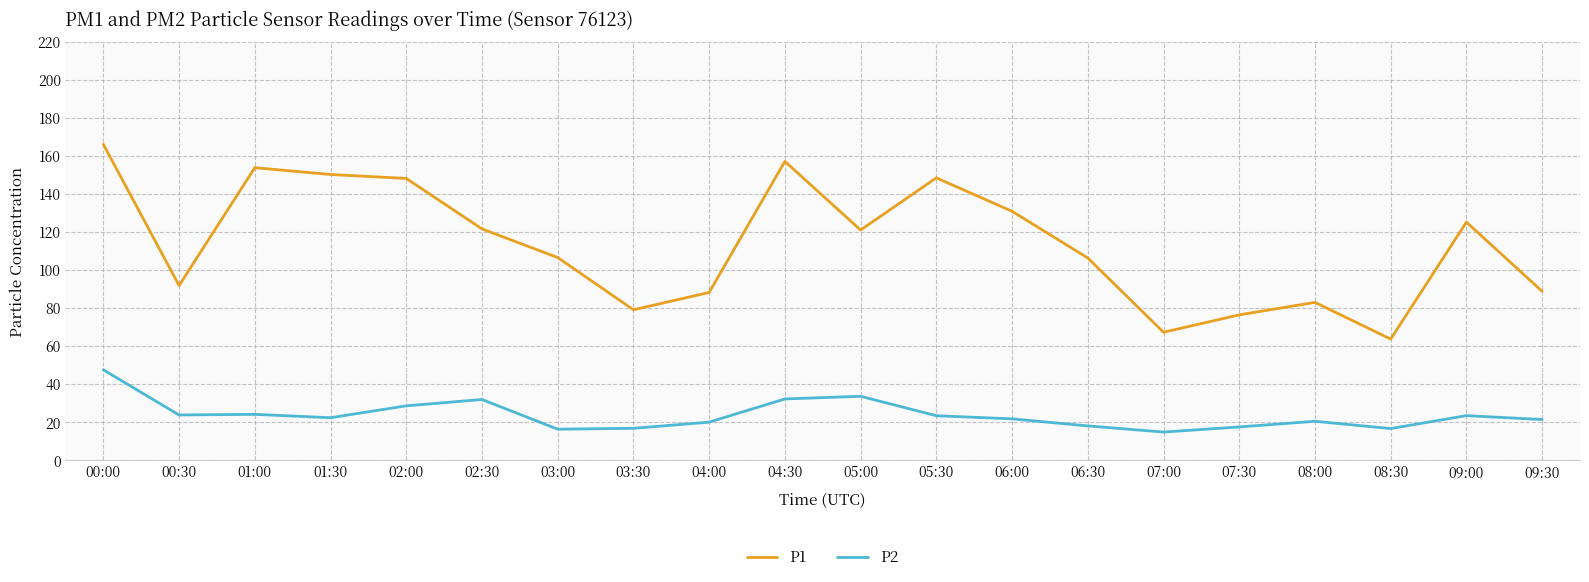

What is the difference between the P1 values at 04:30 and 08:00?

74.2